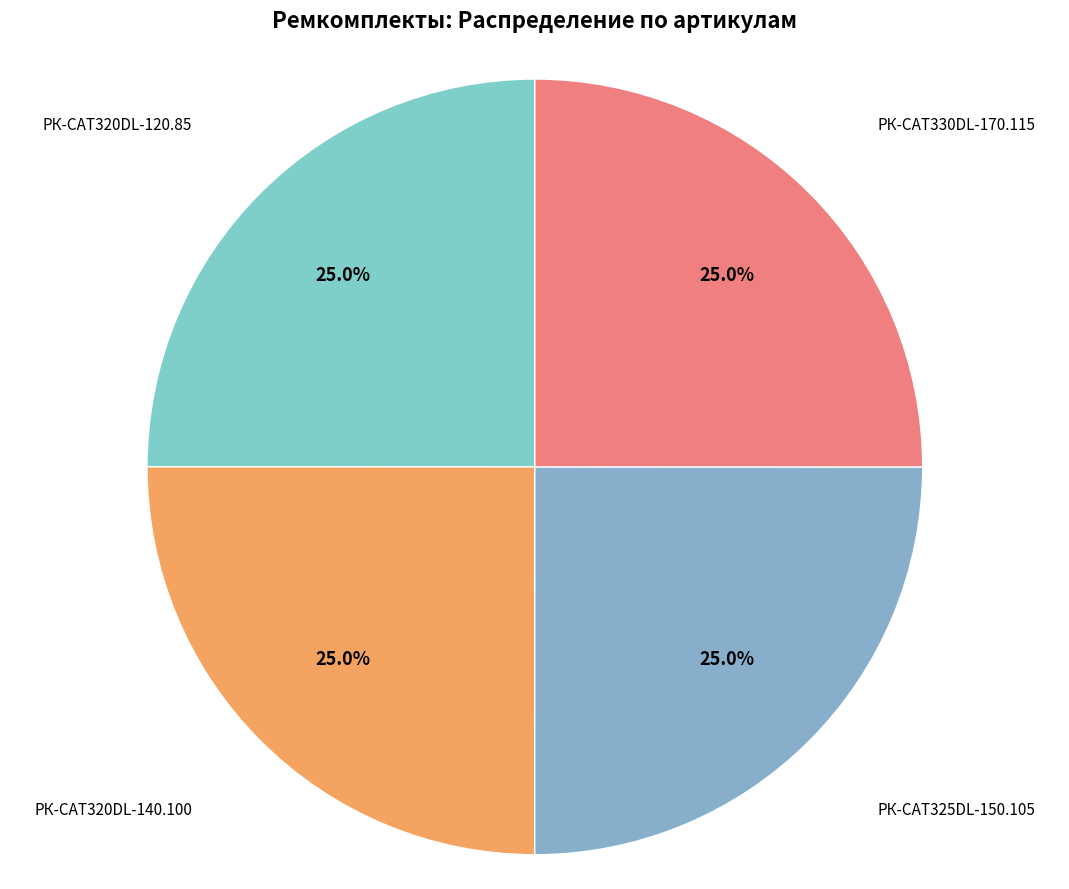

Is there a majority slice in this chart?

No